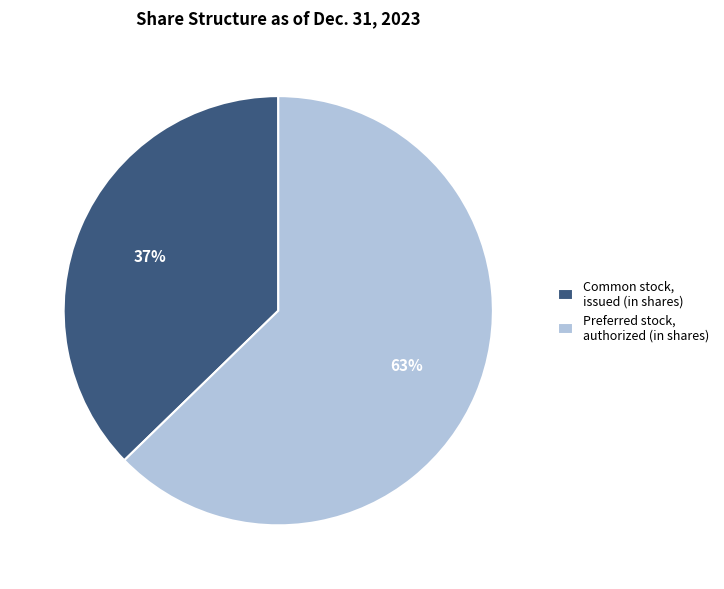

Combined, do Common stock, issued (in shares) and Preferred stock, authorized (in shares) account for over 50%?

Yes